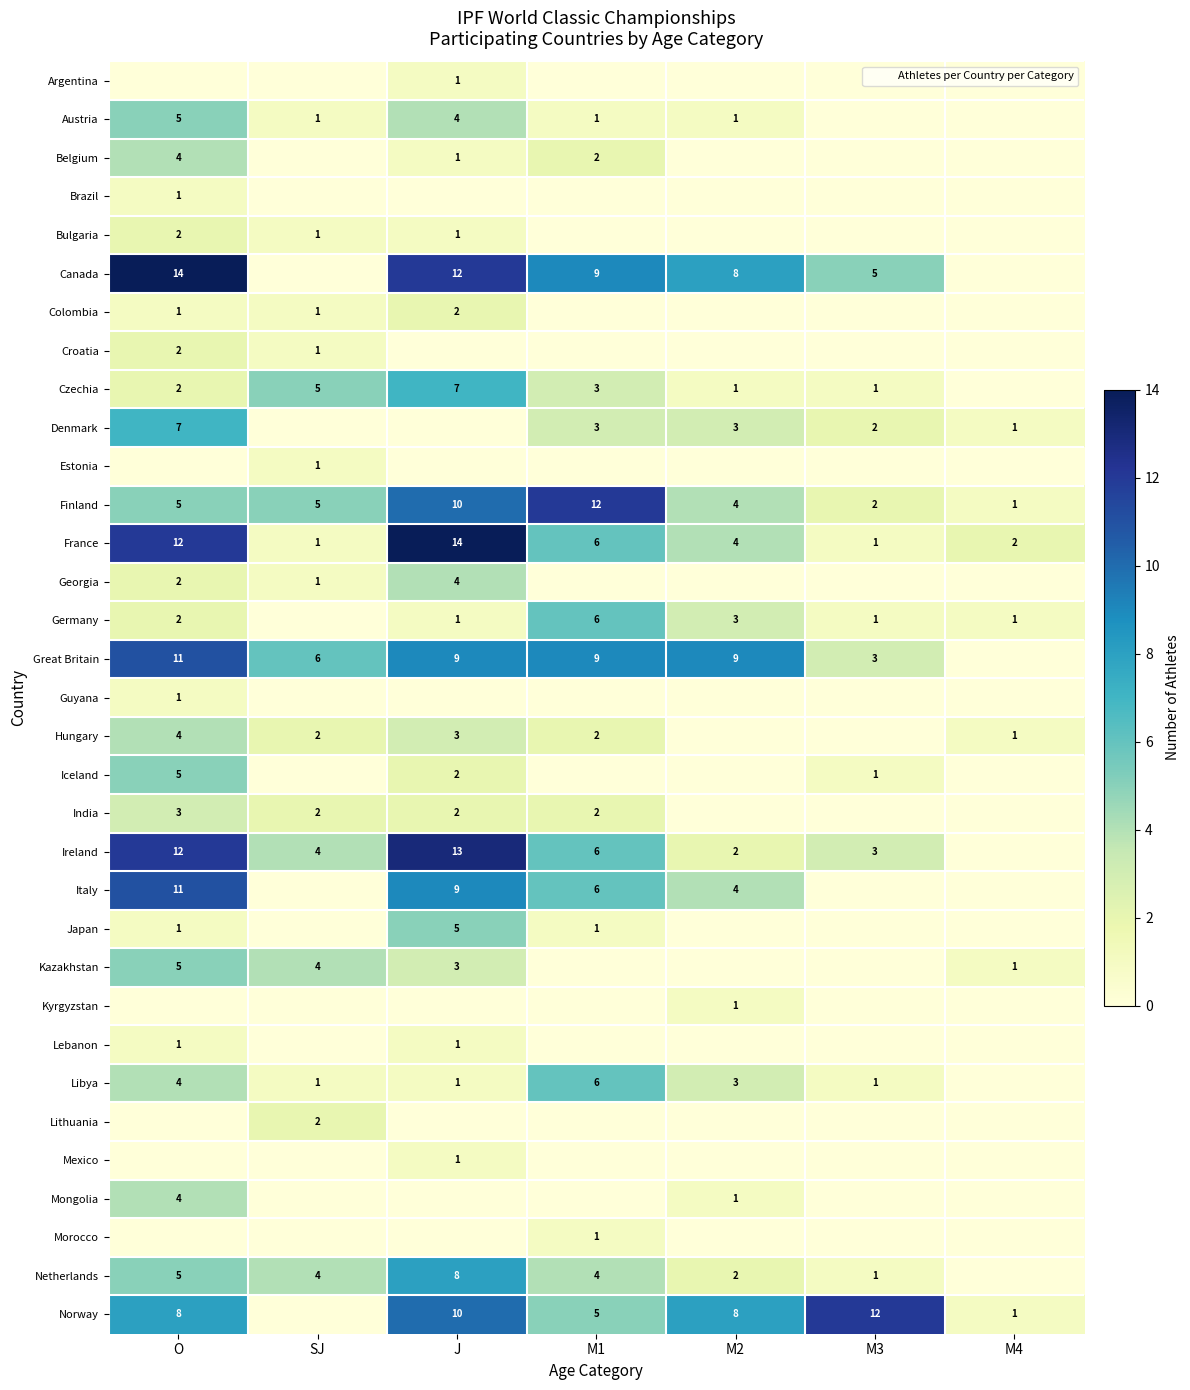

How many series are shown in this chart?

33